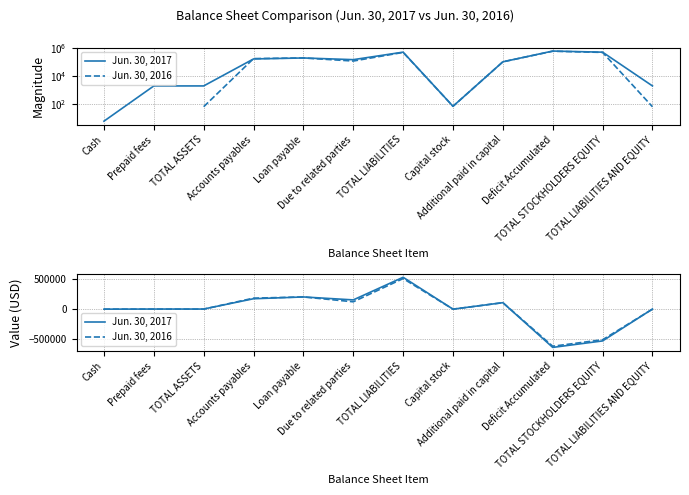

List the labels in order of Jun. 30, 2016 value, smallest first.

Deficit Accumulated, TOTAL STOCKHOLDERS EQUITY, Prepaid fees, Cash, TOTAL ASSETS, TOTAL LIABILITIES AND EQUITY, Capital stock, Additional paid in capital, Due to related parties, Accounts payables, Loan payable, TOTAL LIABILITIES